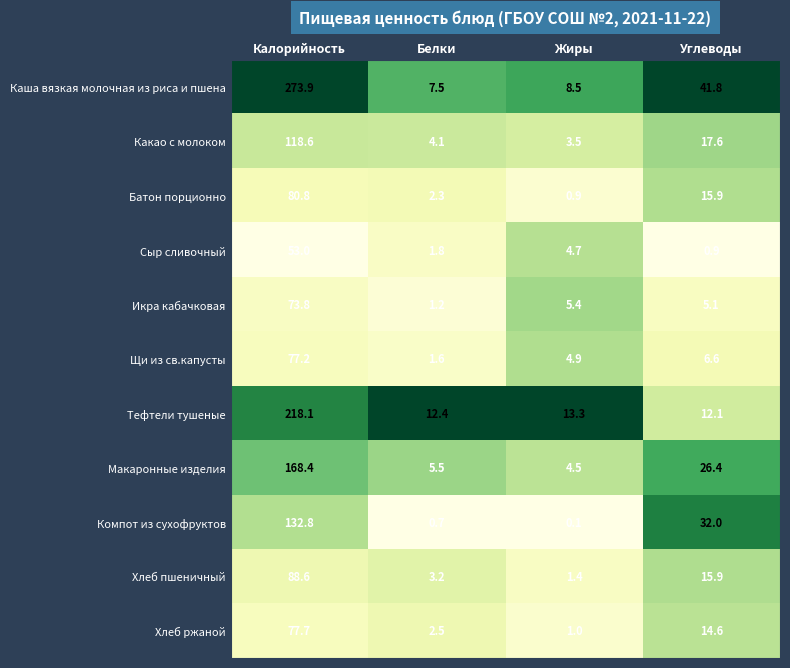

Rank the series by their maximum value, from highest to lowest.

Каша вязкая молочная из риса и пшена, Тефтели тушеные, Макаронные изделия, Компот из сухофруктов, Какао с молоком, Хлеб пшеничный, Батон порционно, Хлеб ржаной, Щи из св.капусты, Икра кабачковая, Сыр сливочный